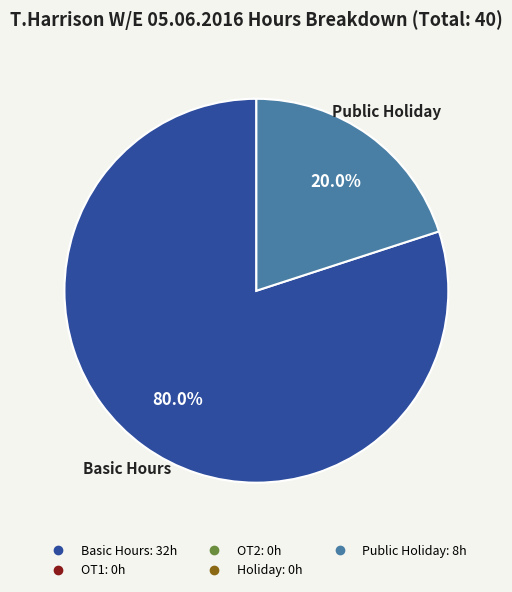

Count the number of slices in the pie.

2